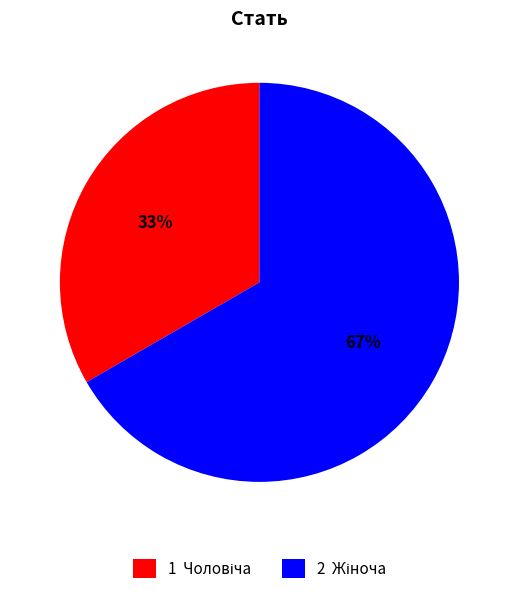

To the nearest percent, what is the average slice percentage?

50%